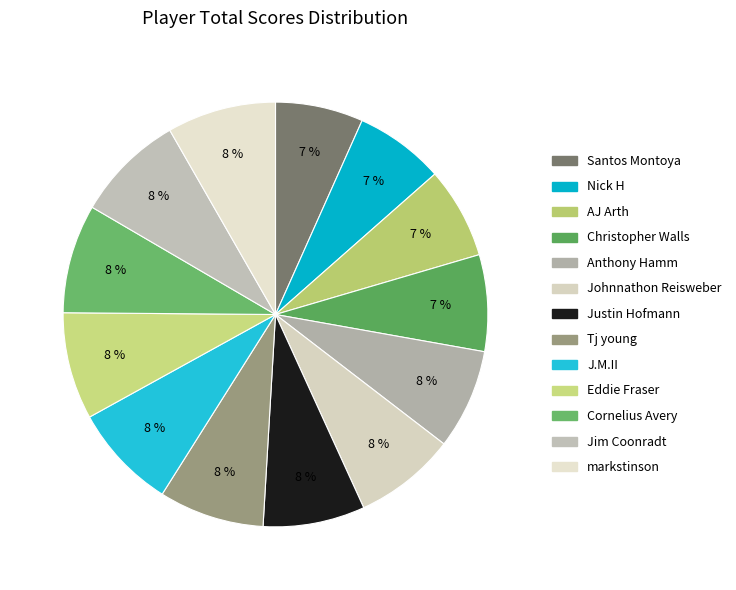

What percentage is the Justin Hofmann slice, to the nearest percent?

8%